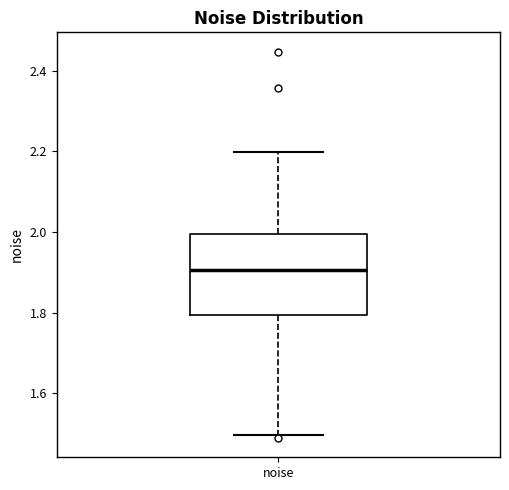

Transcribe this box plot: give where the median line is, the range the box spans, and where the two whiskers end, as read against the y-axis. The values are not printed on the chart, so give them approximately, as read against the axis.

median 1.9, box 1.8 to 2.0, whiskers 1.5 to 2.2